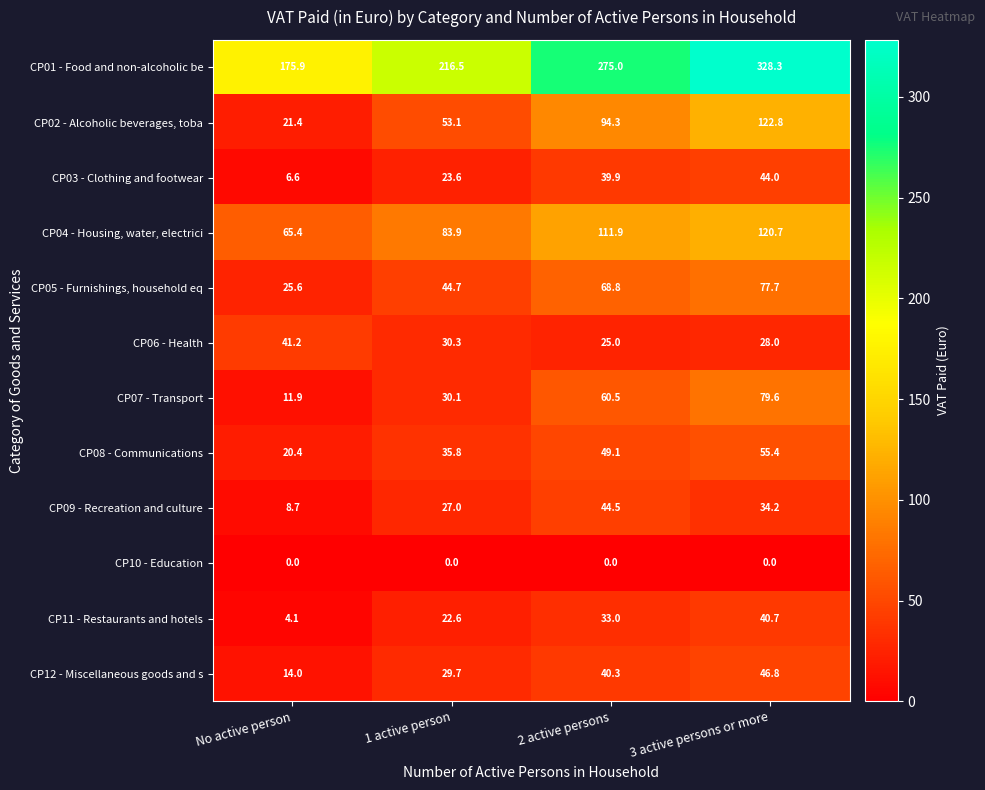

What is the difference between the maximum and minimum values in the CP11 - Restaurants and hotels series?

36.6